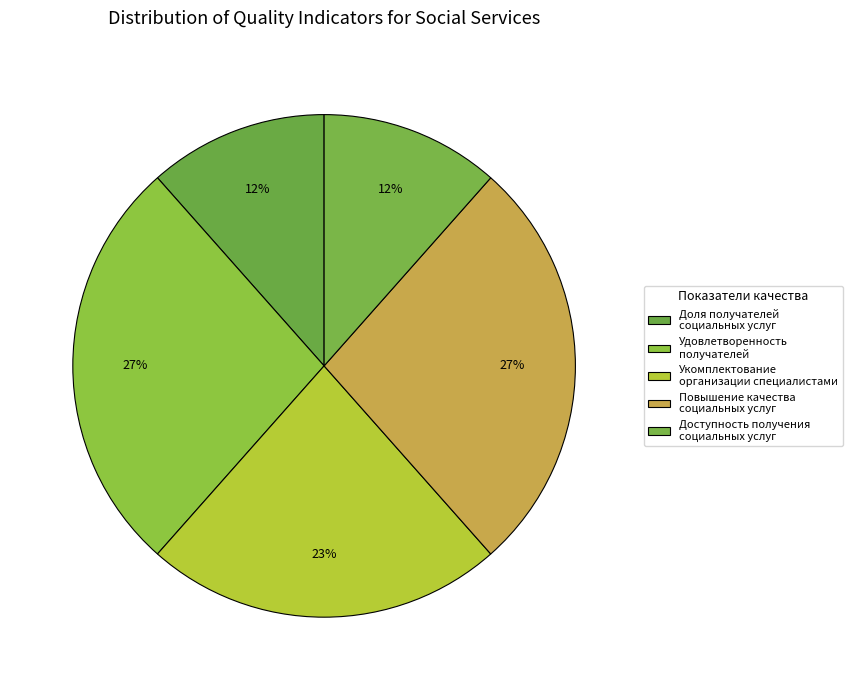

To the nearest percent, what percentage of the pie is Доля получателей социальных услуг?

12%